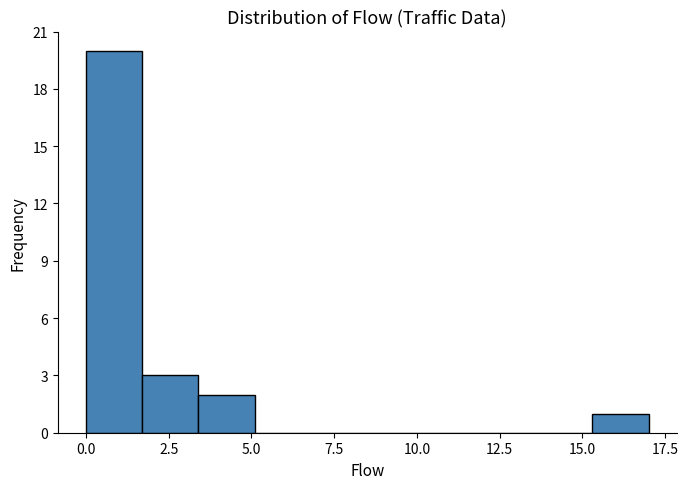

Read against the x-axis, roughly where is the centre of the tallest bar?

1.0